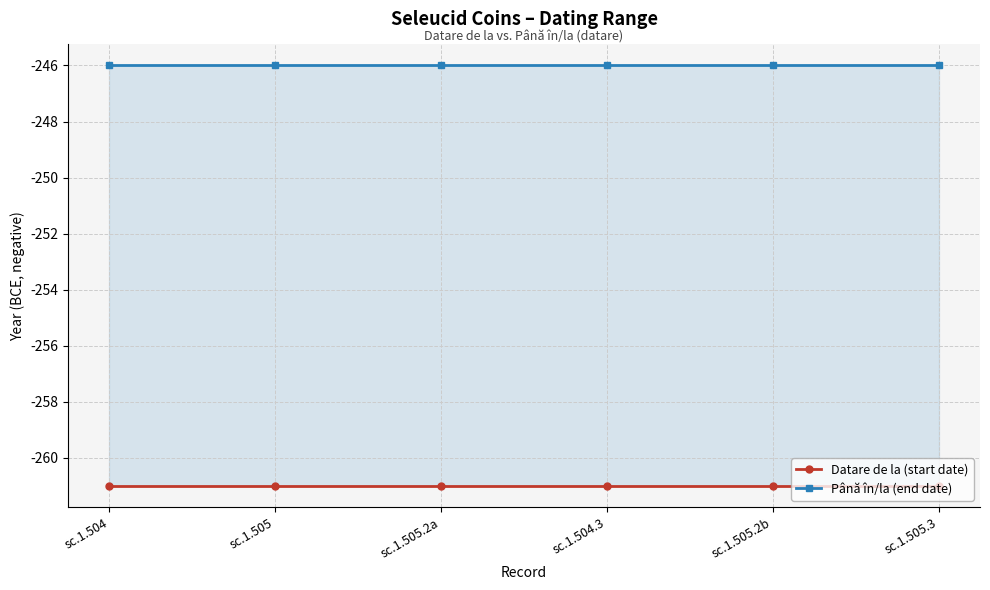

What is the label of the 3rd point from the left?

sc.1.505.2a